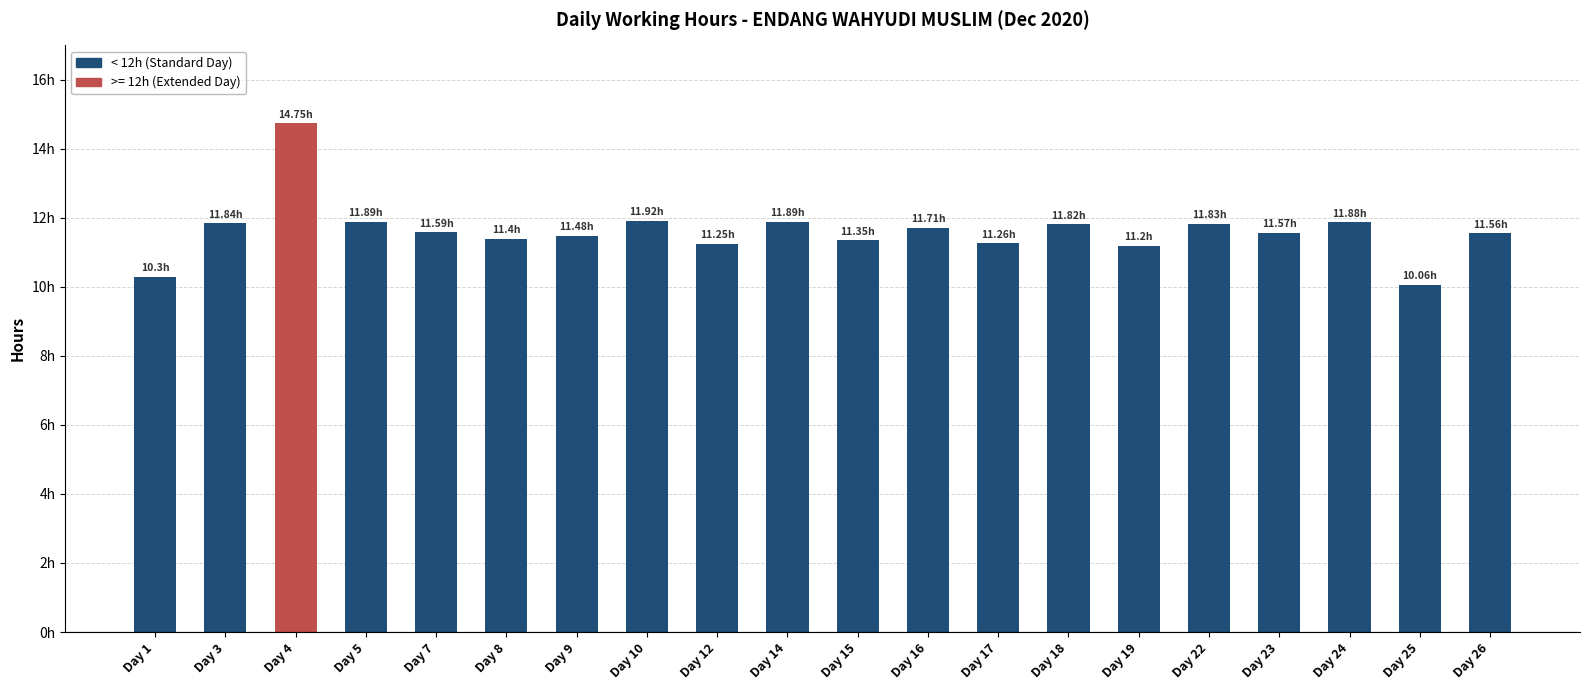

Between Day 17 and Day 10, which is larger?

Day 10